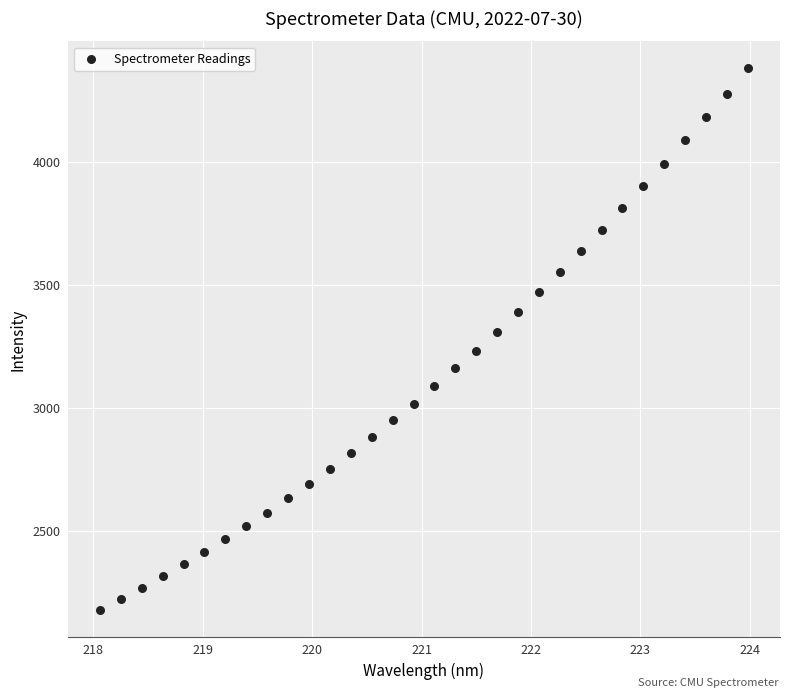

What is the range of Y values (max minus min)?

2200.6